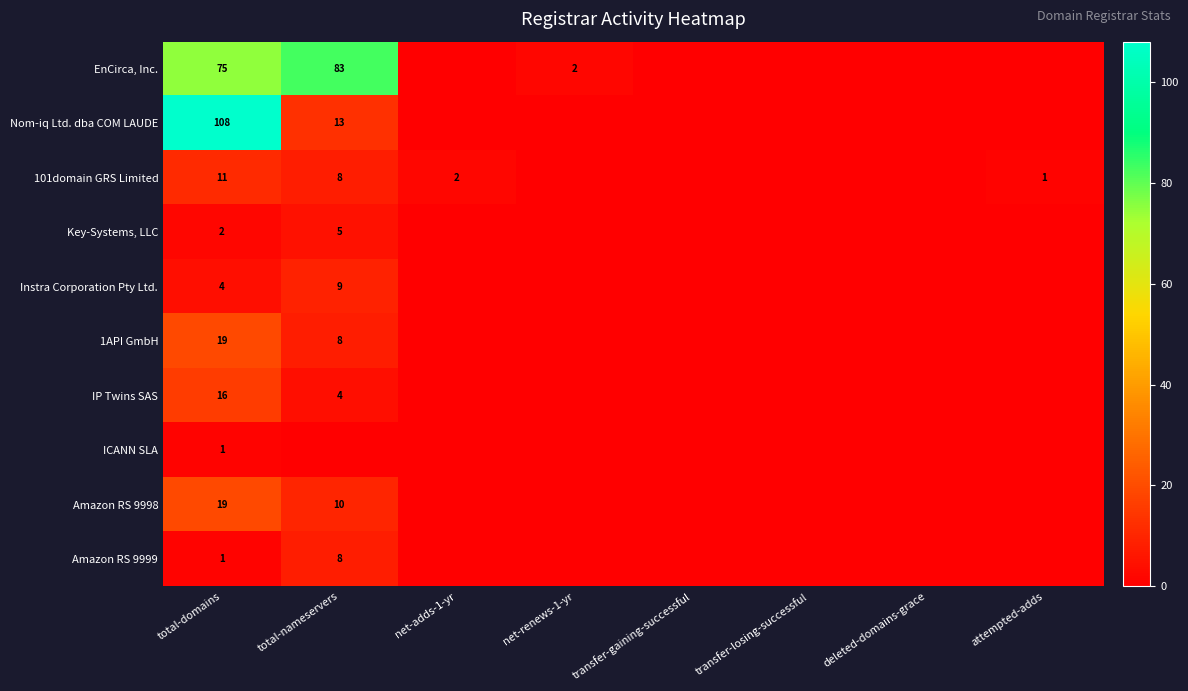

How many distinct data groups are displayed?

10